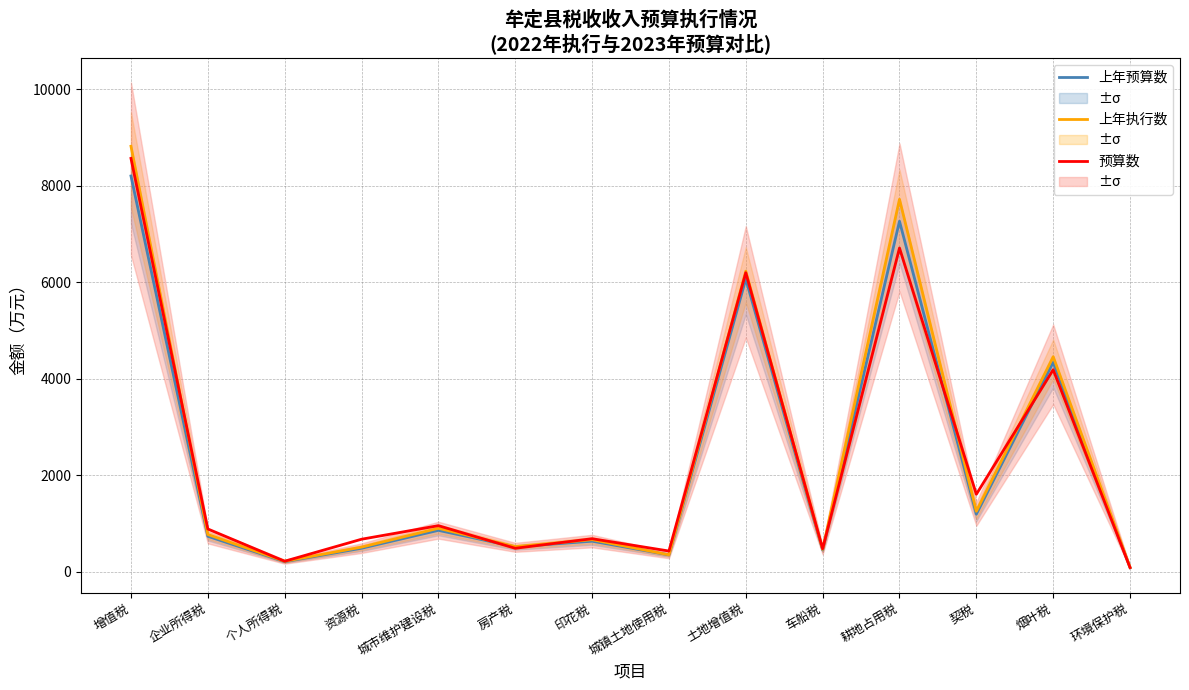

Rank the series at 印花税 from highest to lowest value.

预算数, 上年执行数, 上年预算数